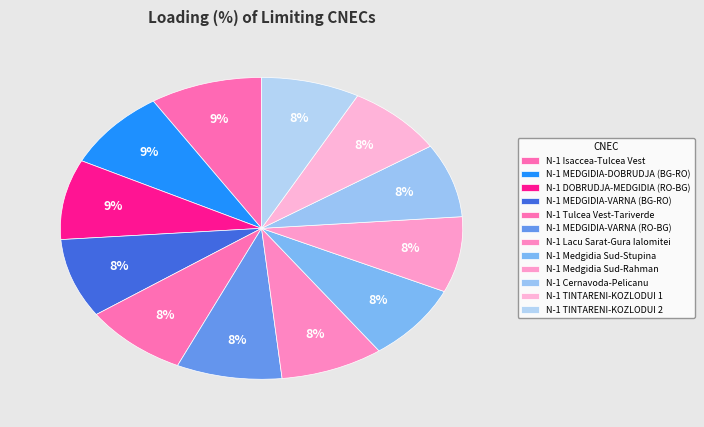

Combined, do N-1 Tulcea Vest-Tariverde and N-1 Isaccea-Tulcea Vest account for over 50%?

No